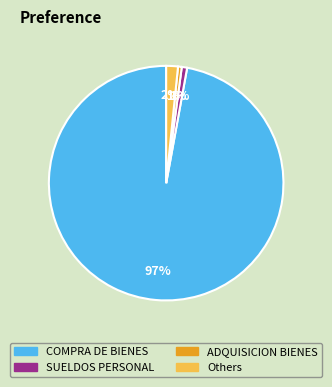

To the nearest percent, what is the average slice percentage?

25%